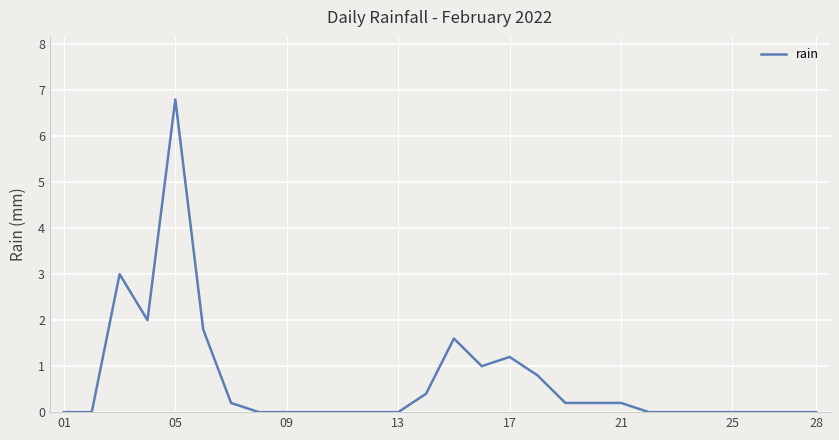

What is the greatest value displayed?

6.8